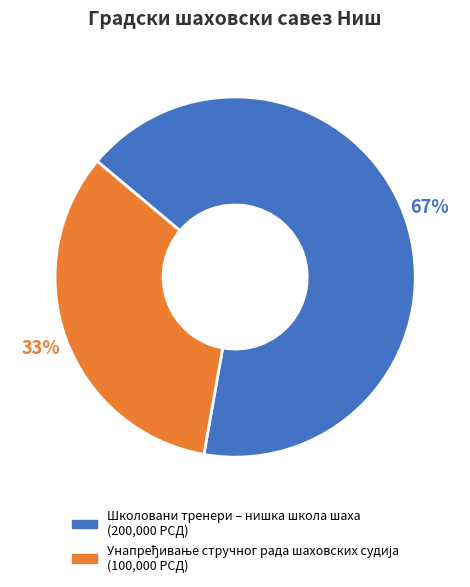

To the nearest percent, what is the average slice percentage?

50%